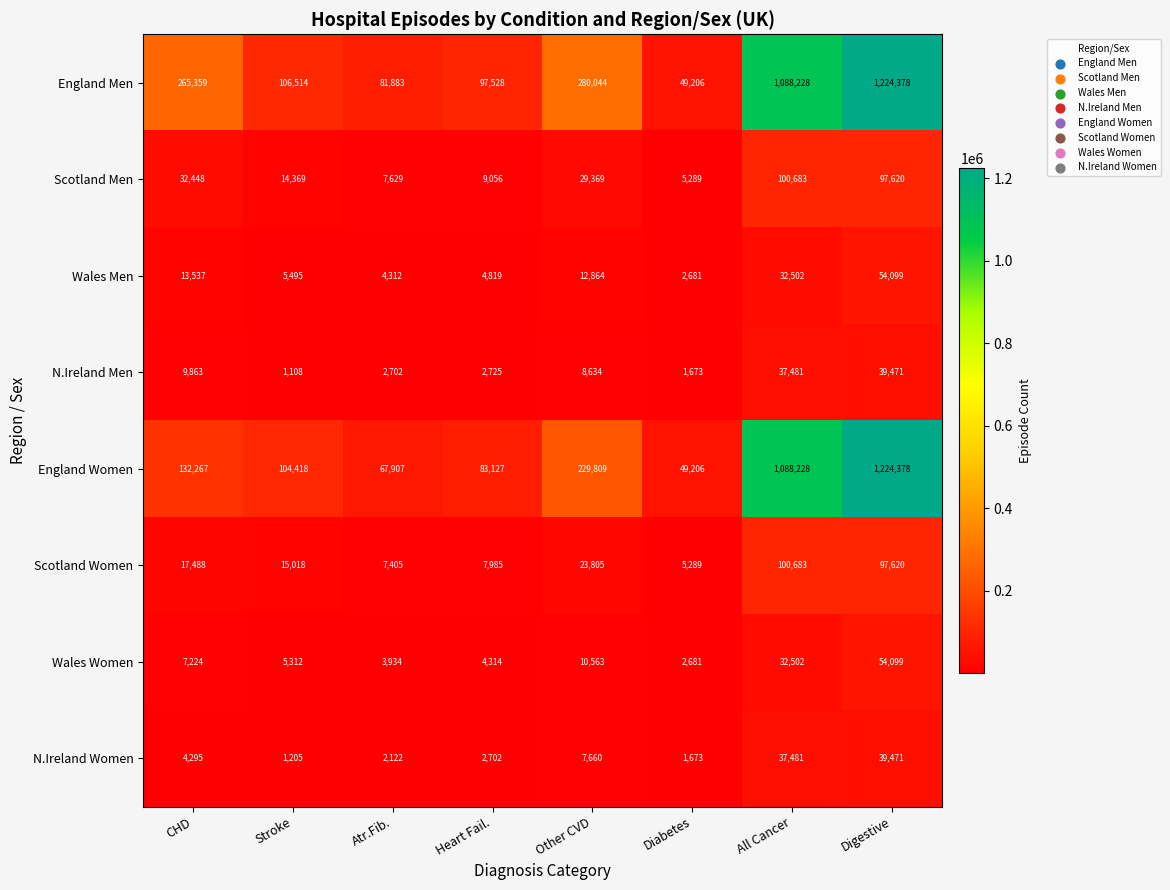

What is the lowest value of the Wales Men series?

2681